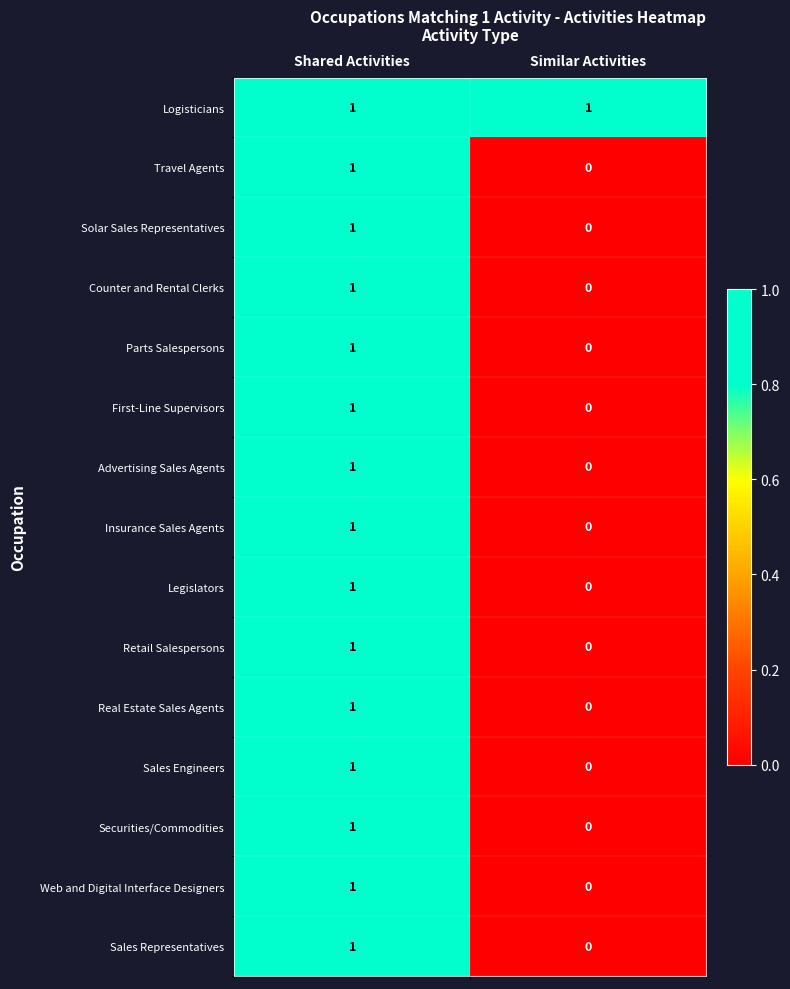

True or false: Insurance Sales Agents has a value of 2 at Shared Activities.

False